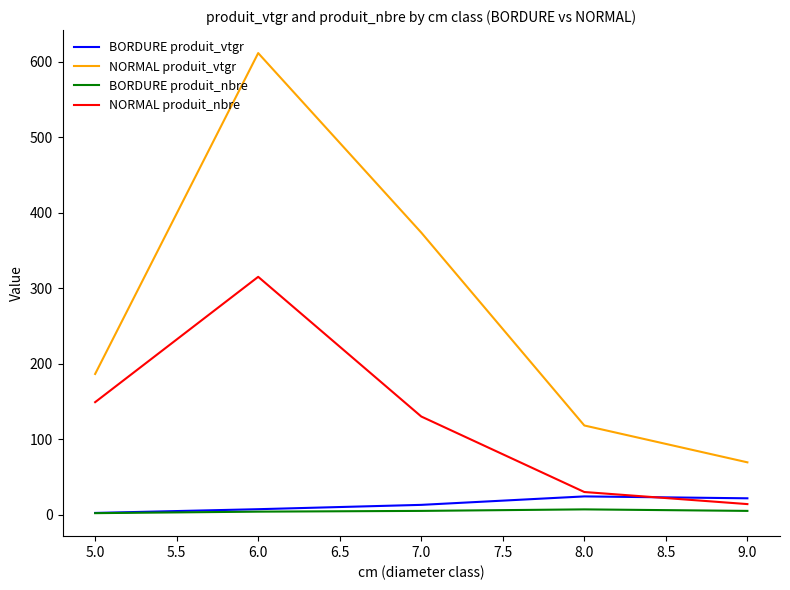

Which series has the largest total across all categories?

NORMAL produit_vtgr